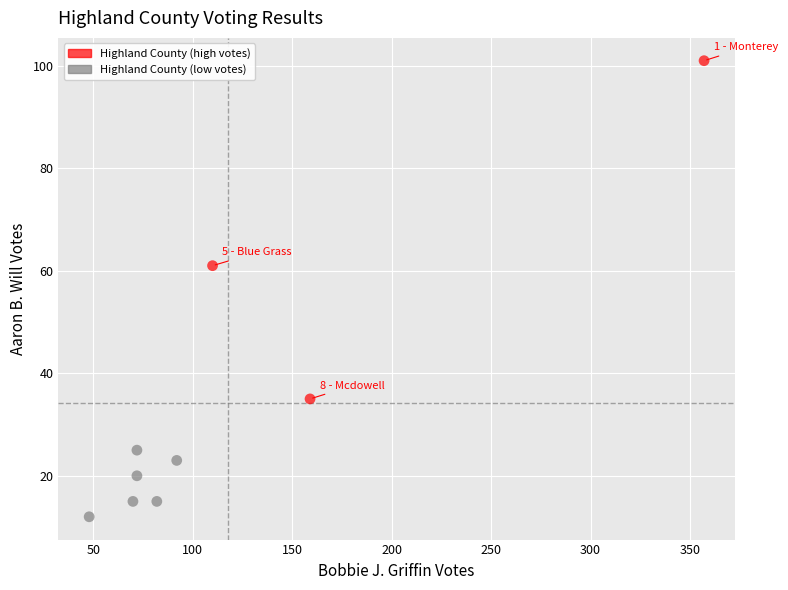

What Y value in the scatter plot is closest to 56?

61